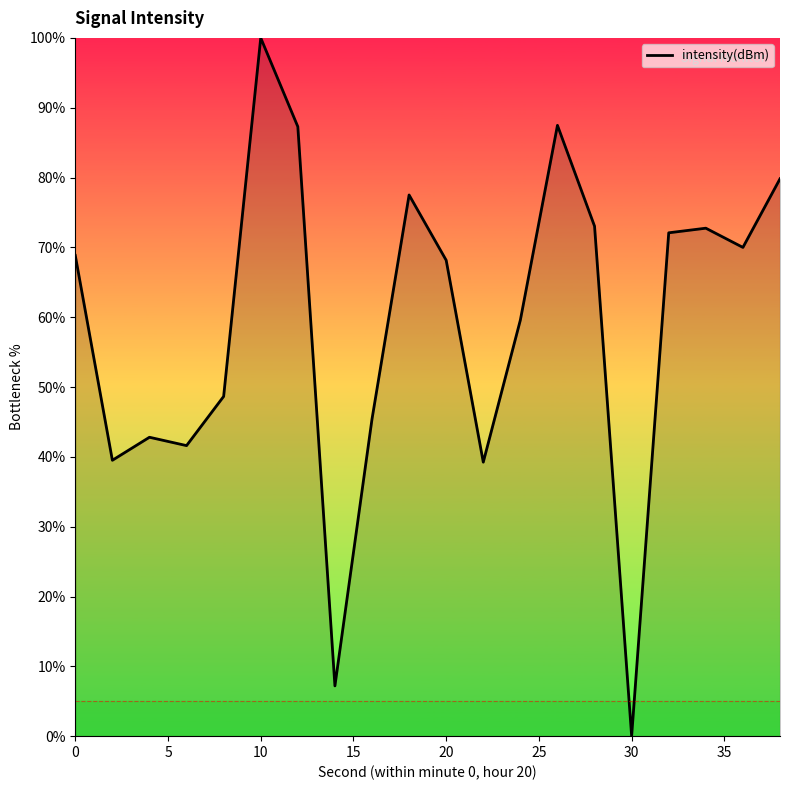

What is the difference between the maximum and minimum values?

100.0